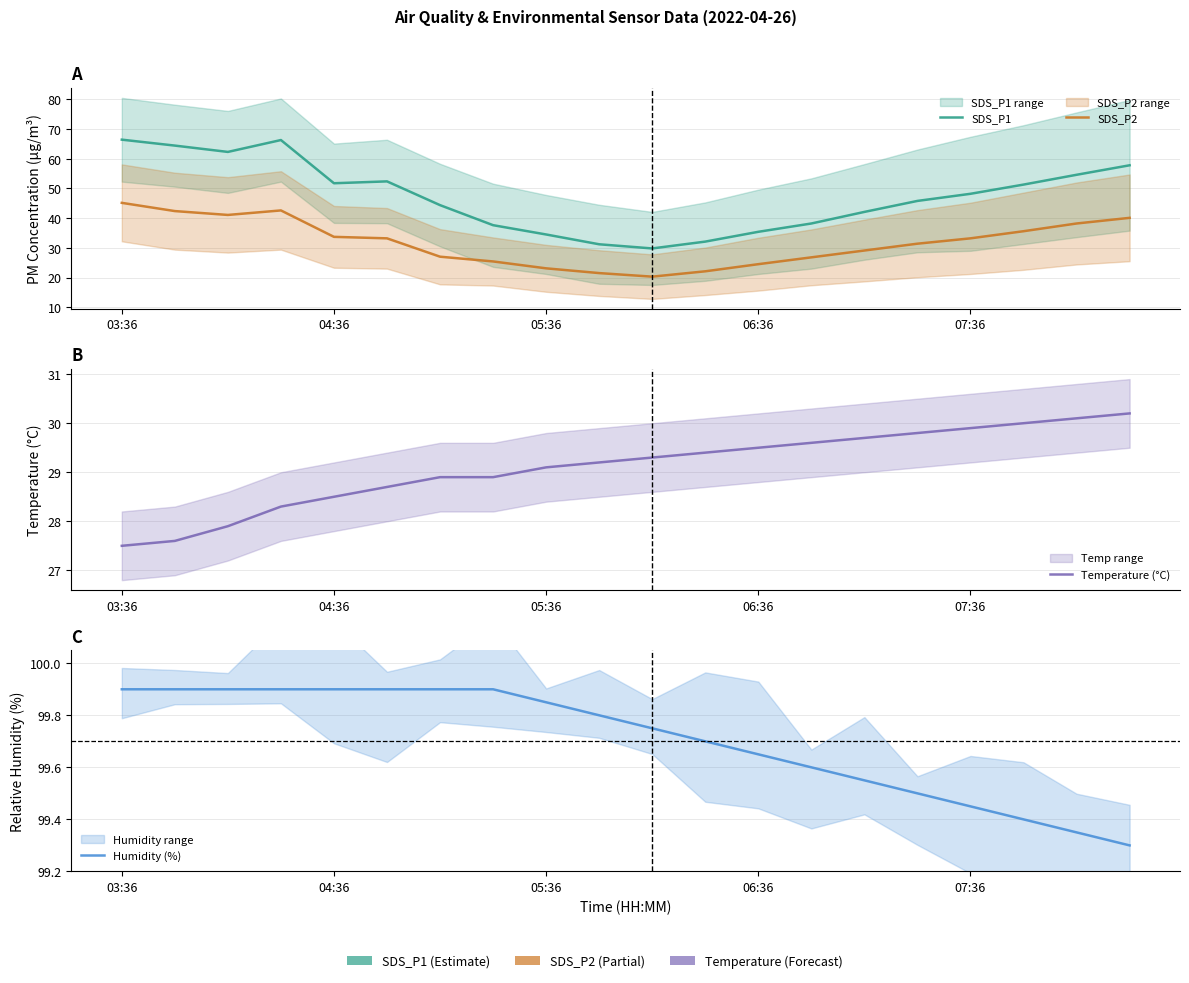

True or false: Humidity (%) has a value of 66.4 at 19.

False